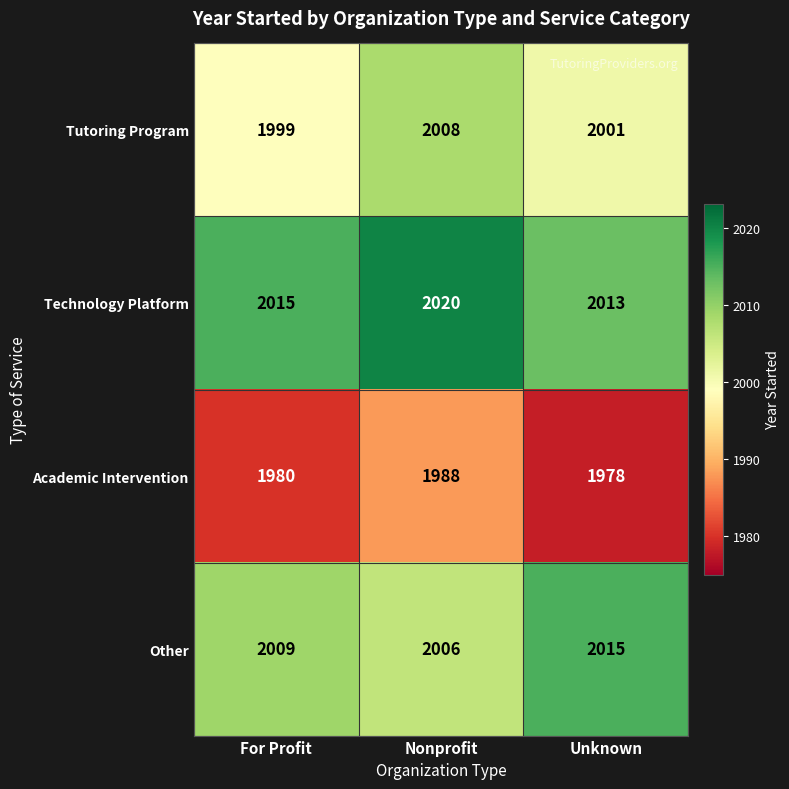

Read the Academic Intervention value at For Profit, to the nearest 5.

1980